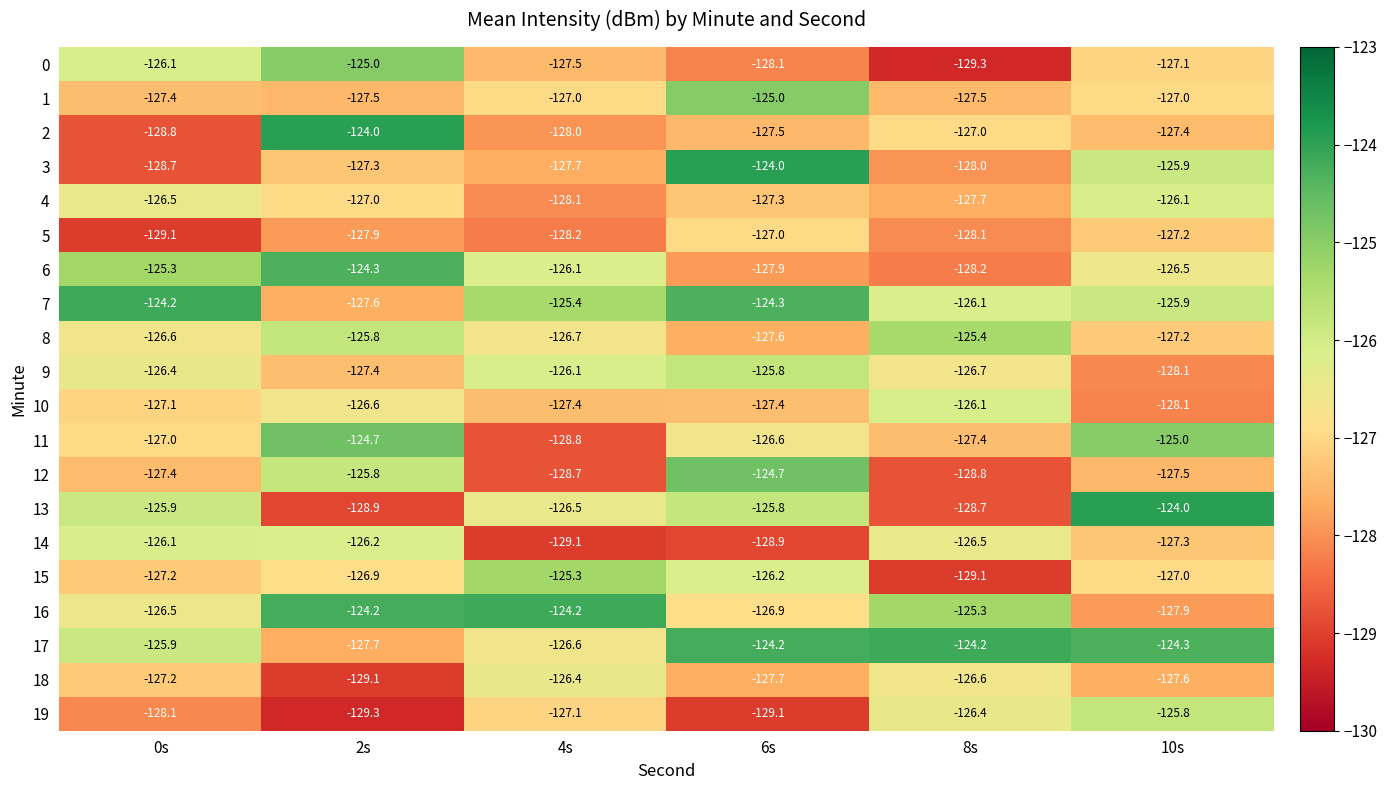

Which series has the largest total across all categories?

17